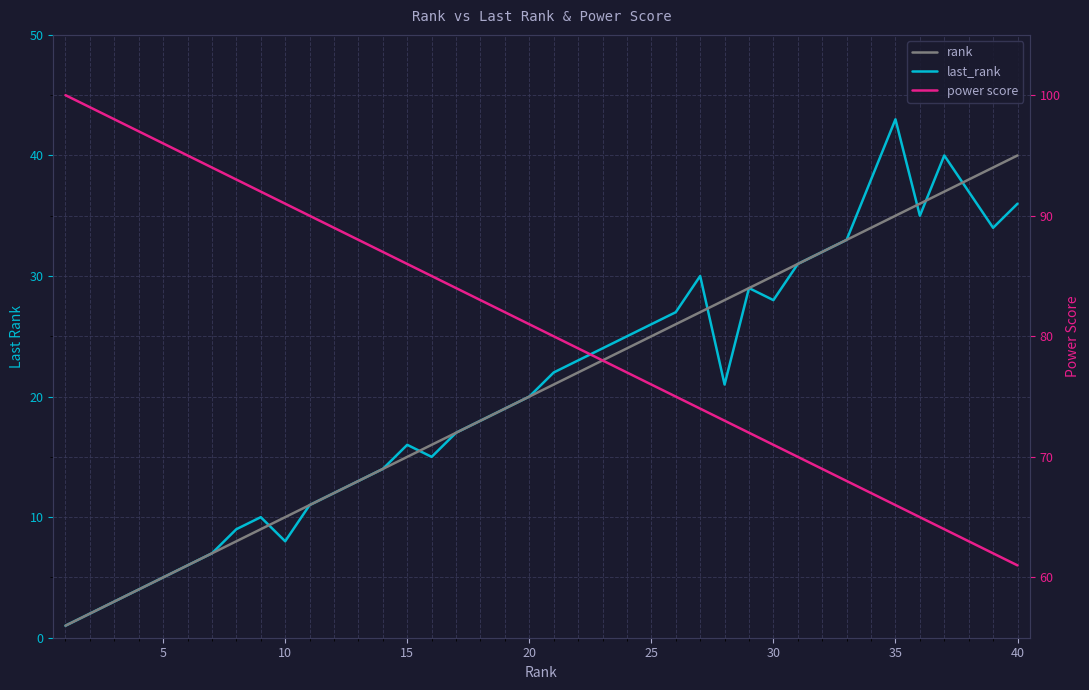

True or false: power score has more than 1 interior local peaks.

False